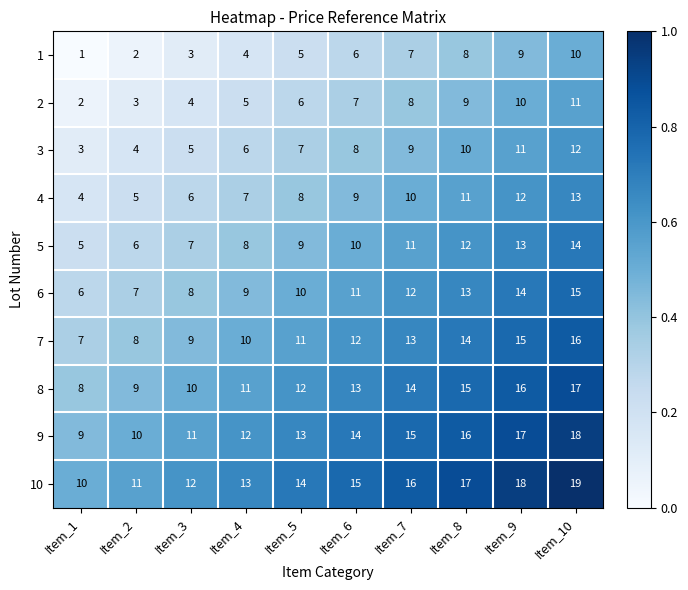

Read the 3 value at Item_9.

11